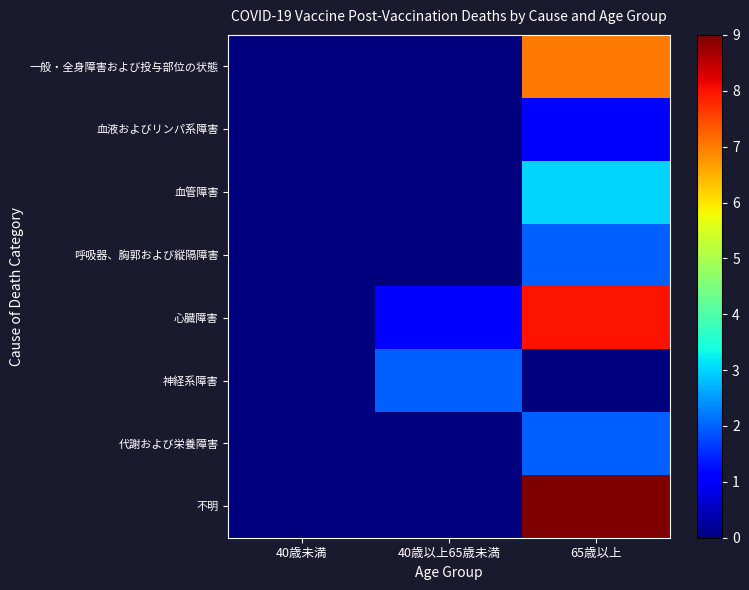

At which category is the sum across all series the highest?

65歳以上